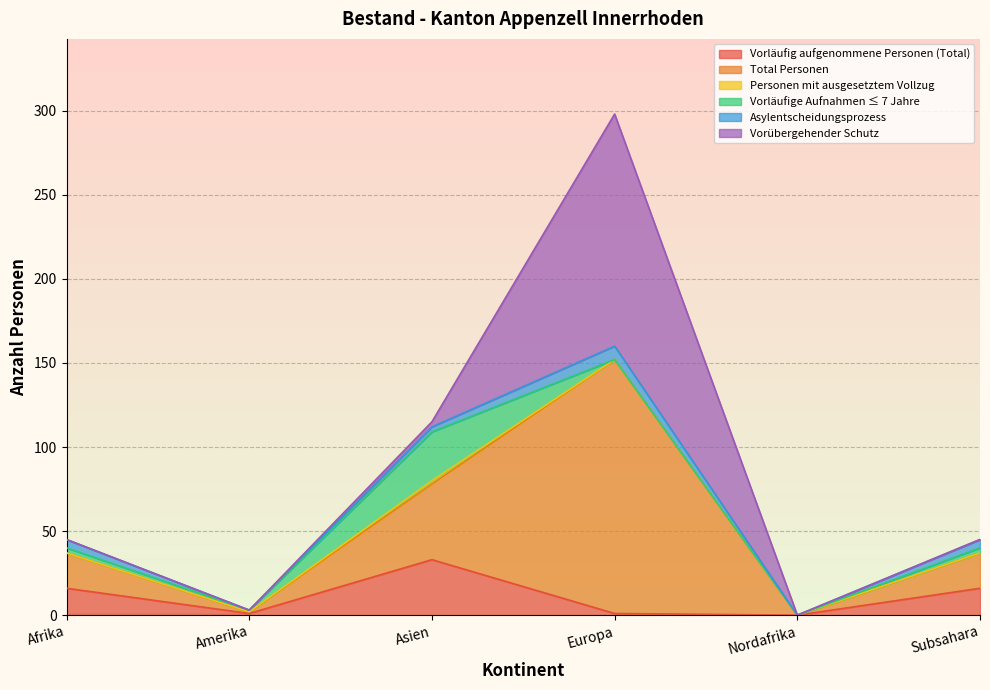

What is the average value of the Total Personen series?

40